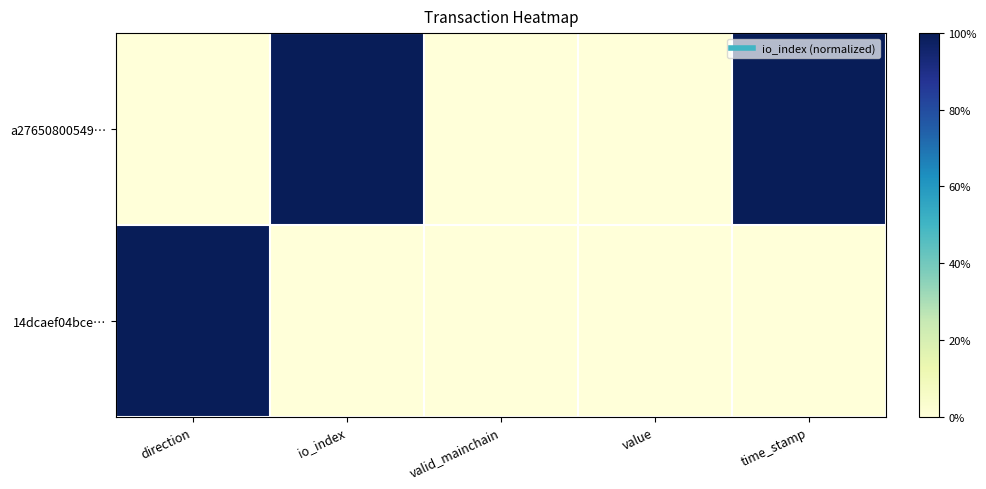

Which category has the highest value across all series?

io_index